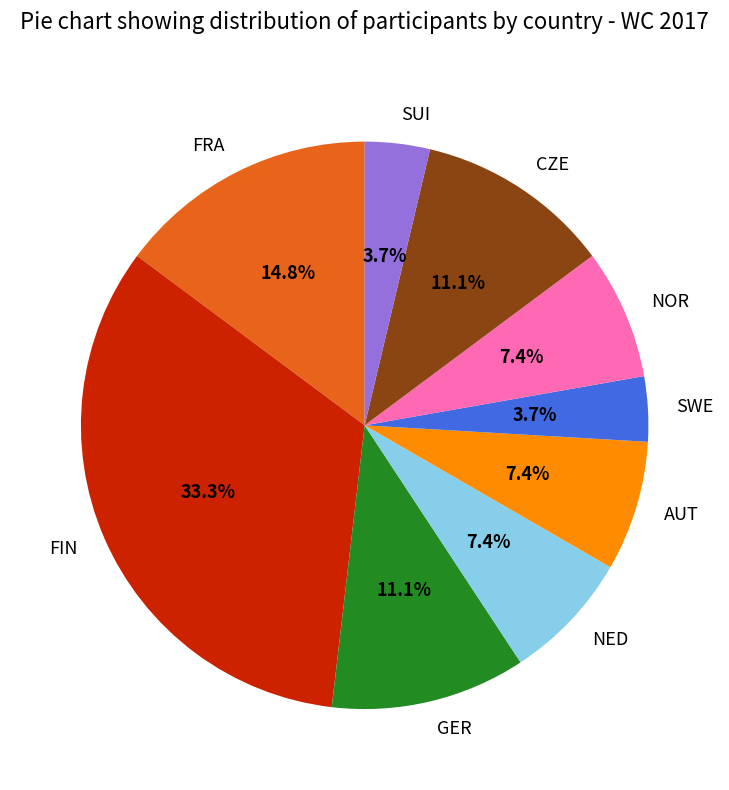

How many segments does this pie chart have?

9